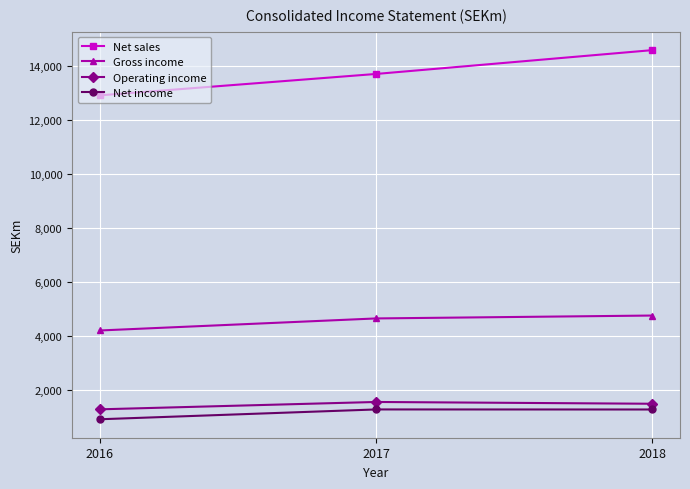

List the series in order of their peak value, highest first.

Net sales, Gross income, Operating income, Net income